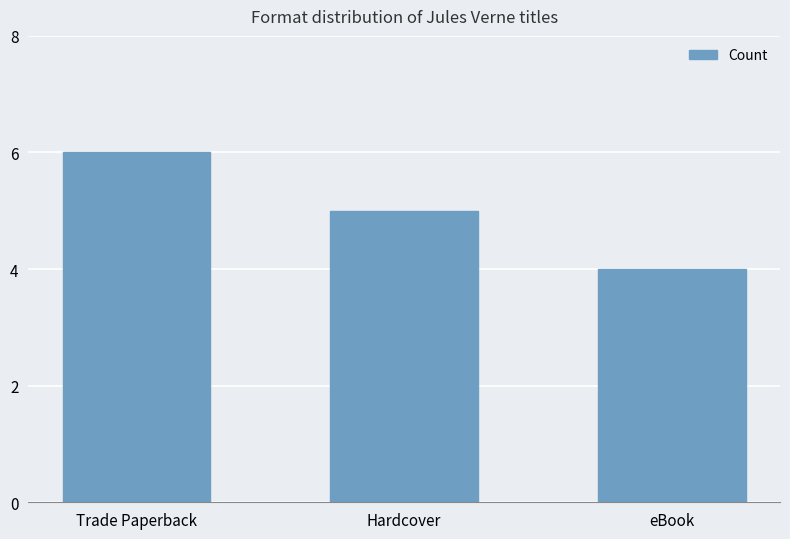

What is the minimum value shown in the chart?

4